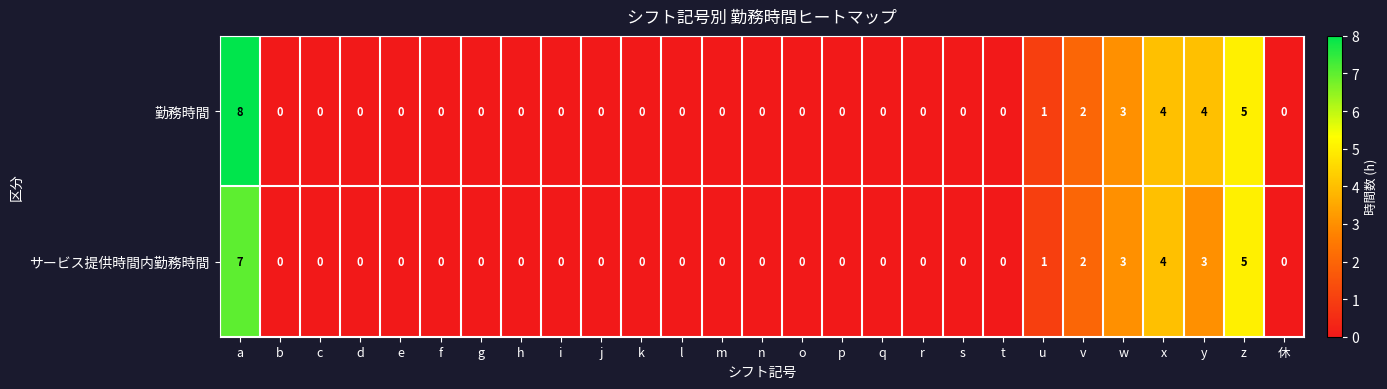

Is it true that サービス提供時間内勤務時間 equals 3 at w?

True